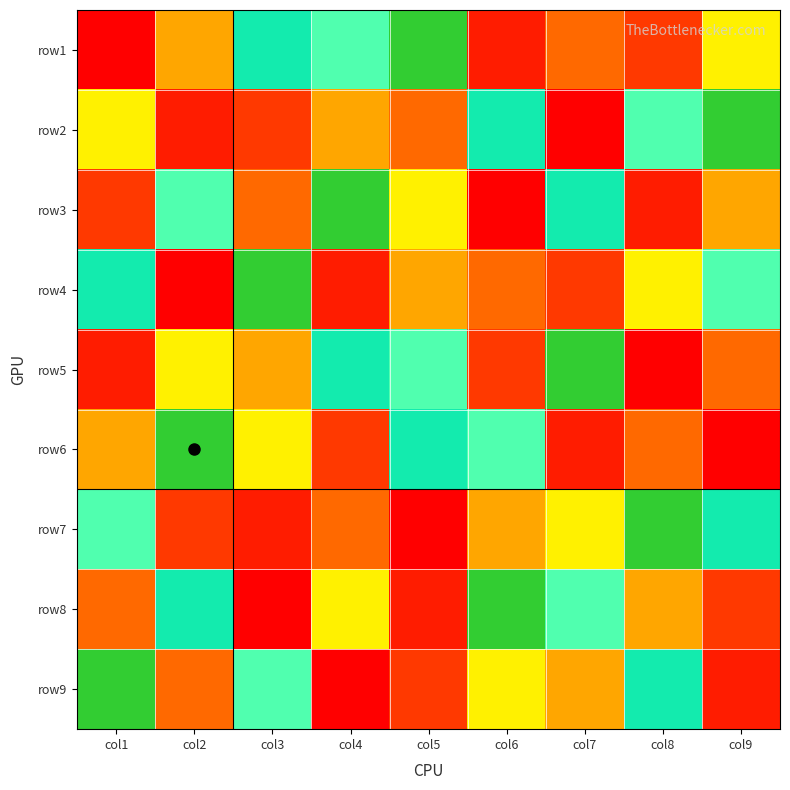

Reading right to left, transcribe all the data shown in this chart.

row1: col9=6	col8=3	col7=4	col6=2	col5=9	col4=7	col3=8	col2=5	col1=1
row2: col9=9	col8=7	col7=1	col6=8	col5=4	col4=5	col3=3	col2=2	col1=6
row3: col9=5	col8=2	col7=8	col6=1	col5=6	col4=9	col3=4	col2=7	col1=3
row4: col9=7	col8=6	col7=3	col6=4	col5=5	col4=2	col3=9	col2=1	col1=8
row5: col9=4	col8=1	col7=9	col6=3	col5=7	col4=8	col3=5	col2=6	col1=2
row6: col9=1	col8=4	col7=2	col6=7	col5=8	col4=3	col3=6	col2=9	col1=5
row7: col9=8	col8=9	col7=6	col6=5	col5=1	col4=4	col3=2	col2=3	col1=7
row8: col9=3	col8=5	col7=7	col6=9	col5=2	col4=6	col3=1	col2=8	col1=4
row9: col9=2	col8=8	col7=5	col6=6	col5=3	col4=1	col3=7	col2=4	col1=9